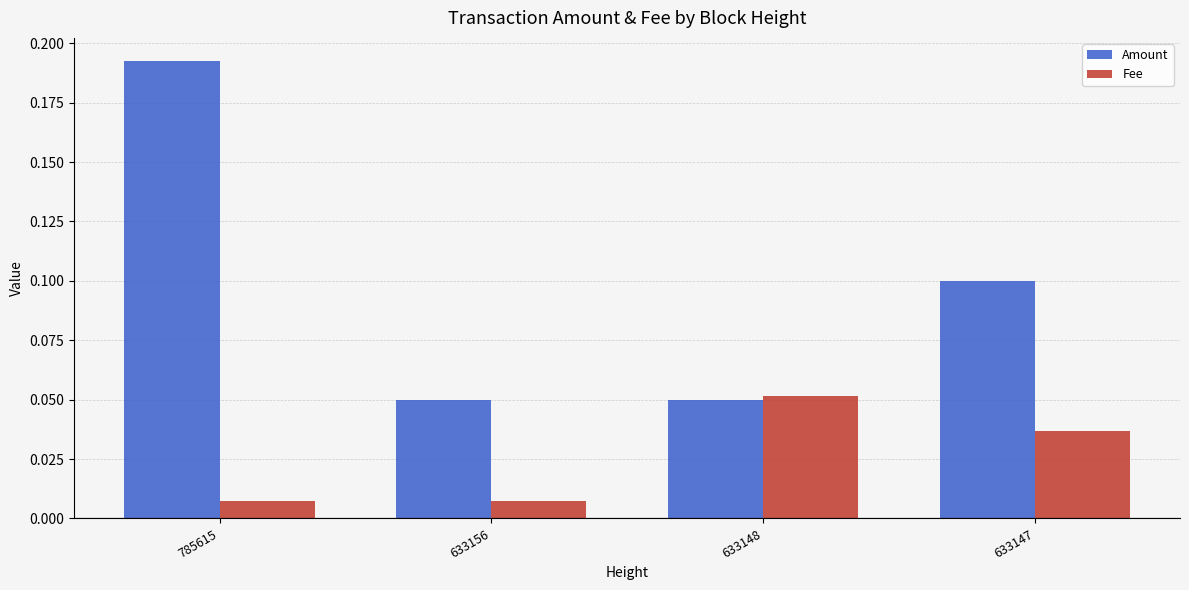

Are the bars horizontal?

No